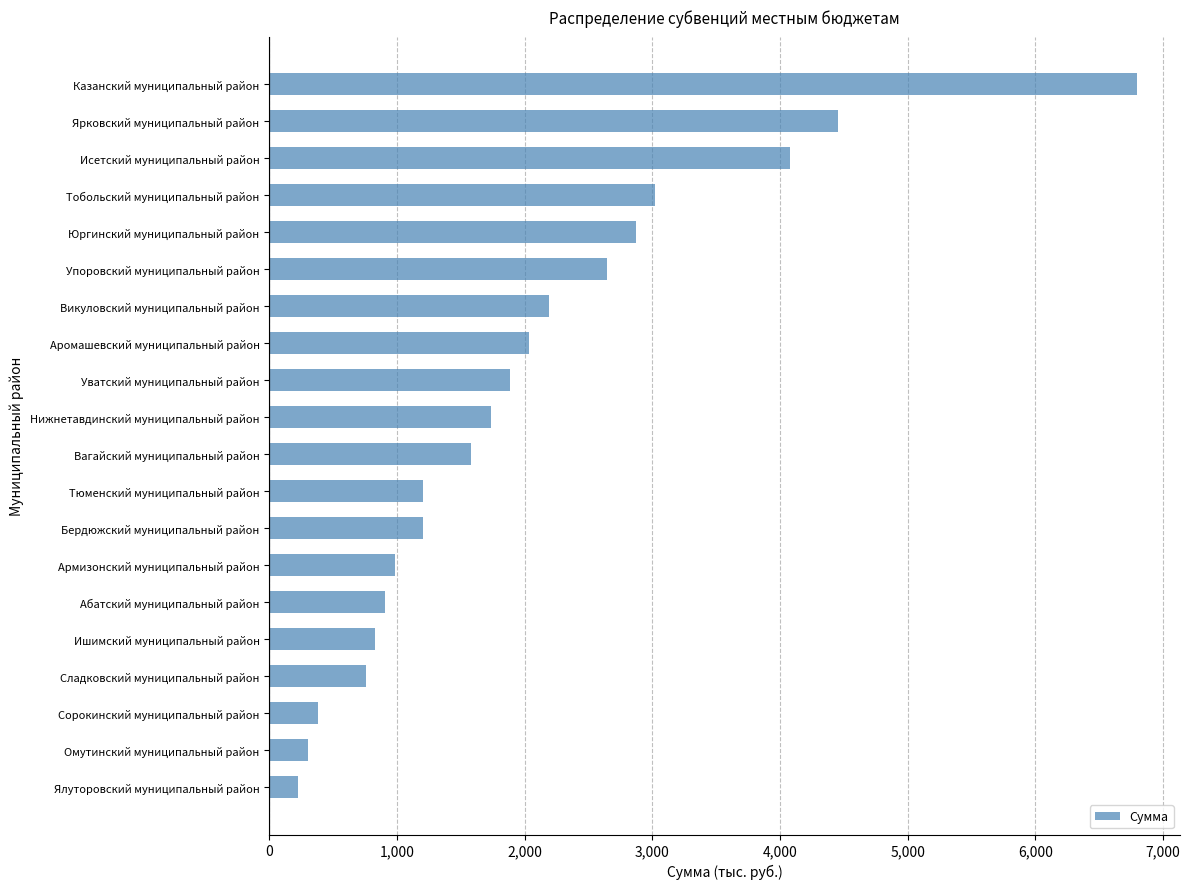

What is the difference between the maximum and minimum values?

6567